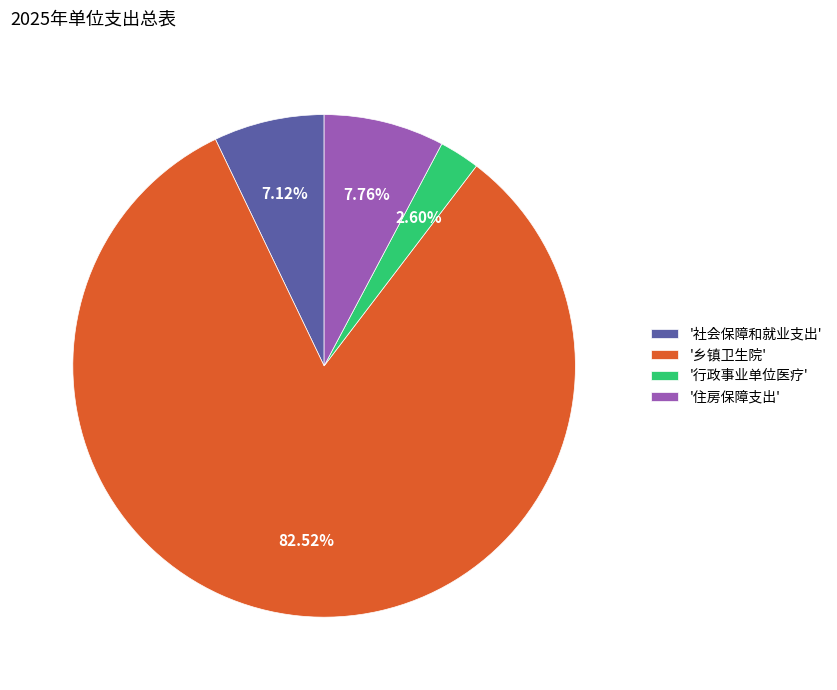

Is there a majority slice in this chart?

Yes